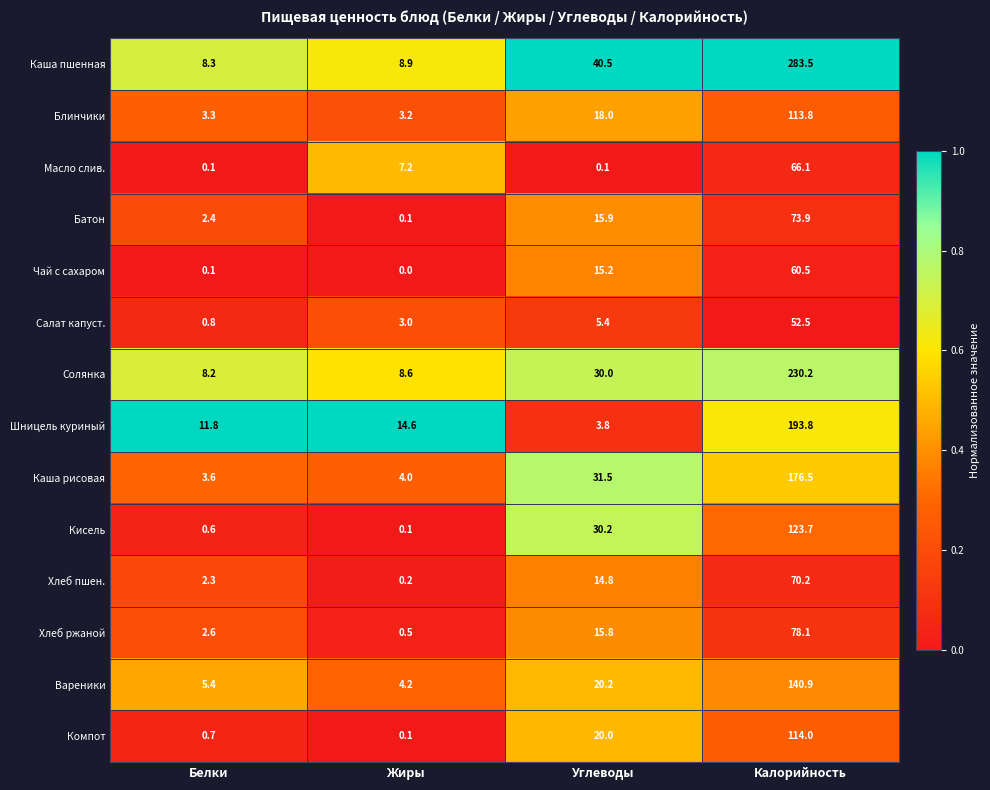

What is the difference between the highest and lowest values at Калорийность?

231.0